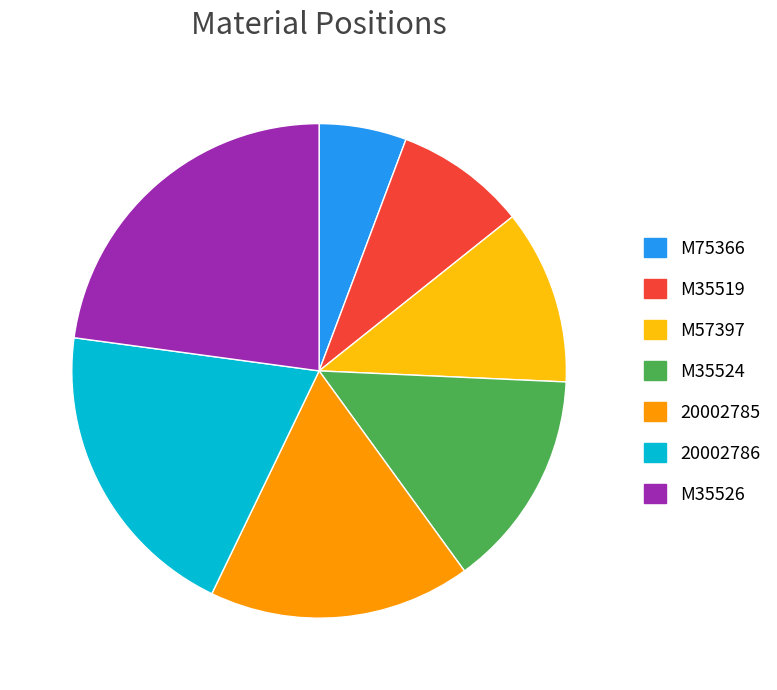

Is there a majority slice in this chart?

No